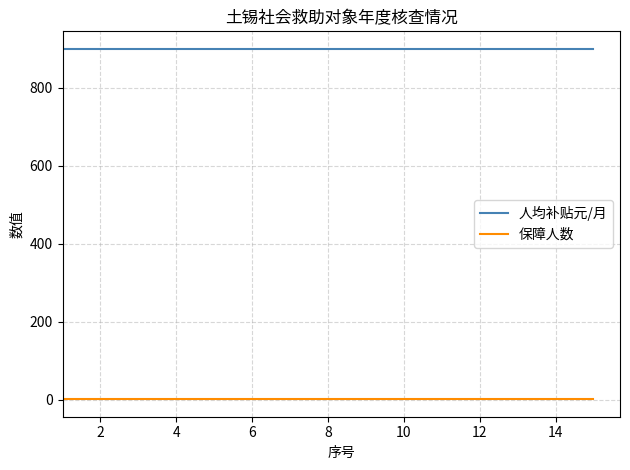

Rank the series by their average value, from highest to lowest.

人均补贴元/月, 保障人数